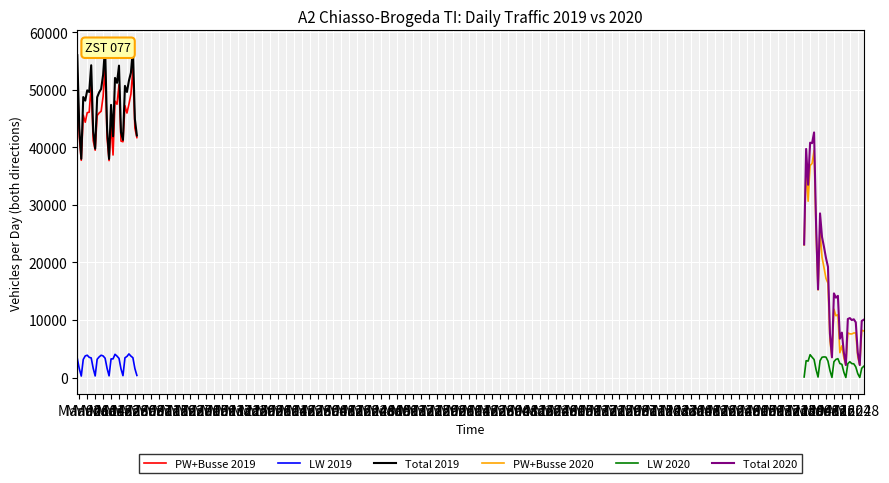

Which series has the widest spread of values?

Total 2020